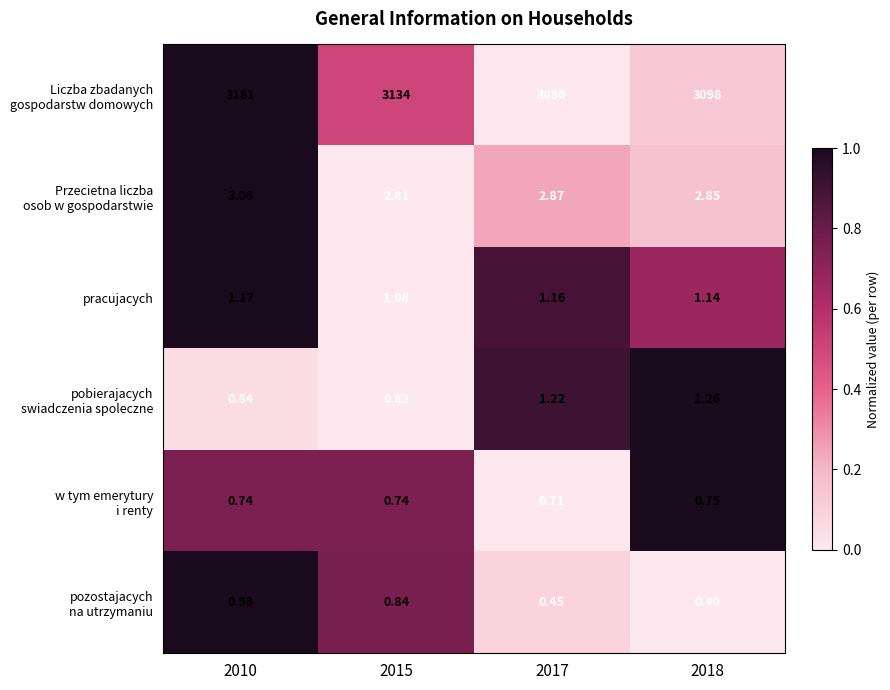

Which label corresponds to the smallest value in the chart?

2018